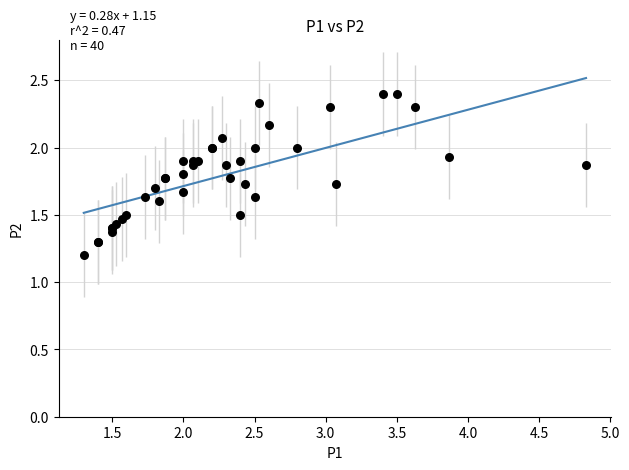

What Y value in the scatter plot is closest to 1?

1.2